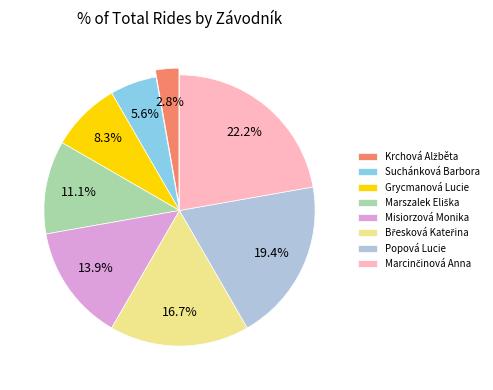

Which has a higher value, Grycmanová Lucie or Popová Lucie?

Popová Lucie